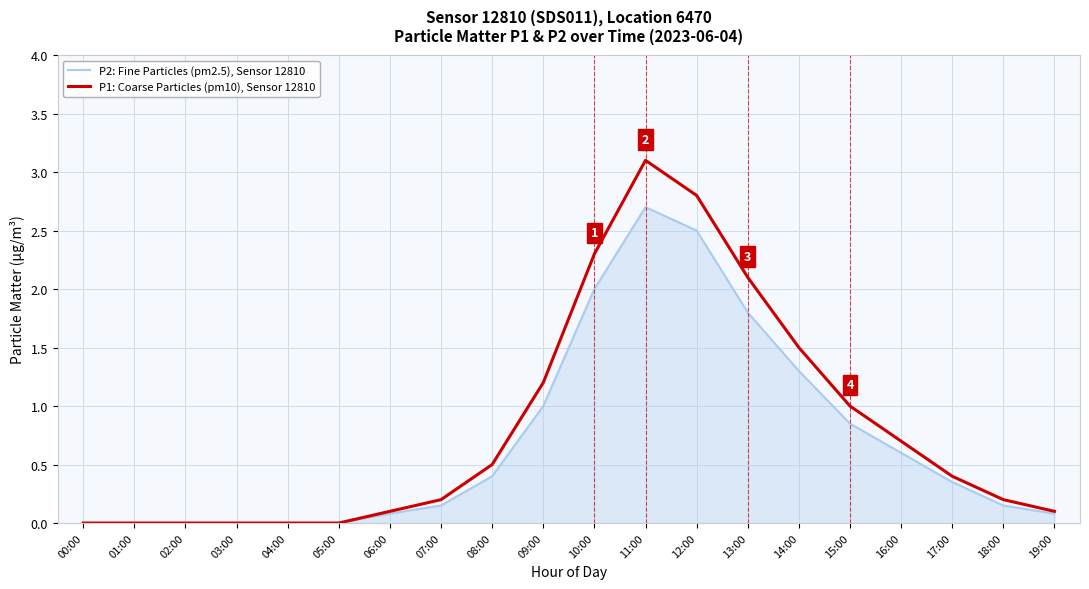

The value of P1: Coarse Particles (pm10), Sensor 12810 at 10:00 is 2.3. True or false?

True